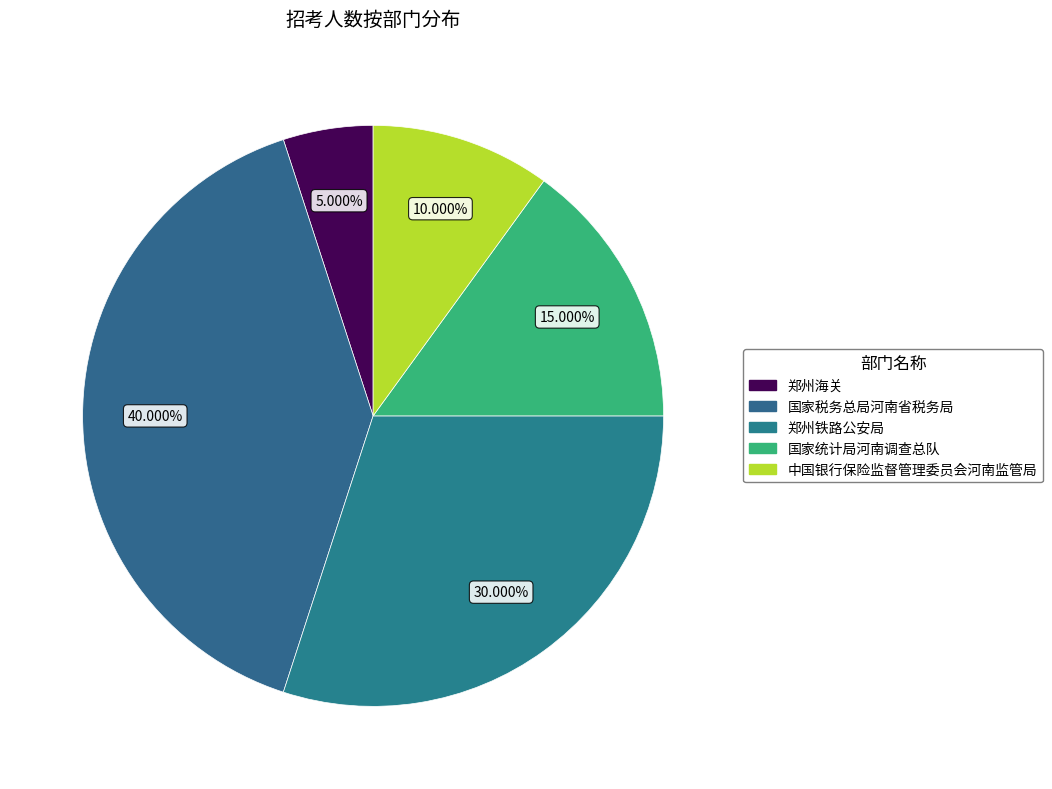

How many segments does this pie chart have?

5